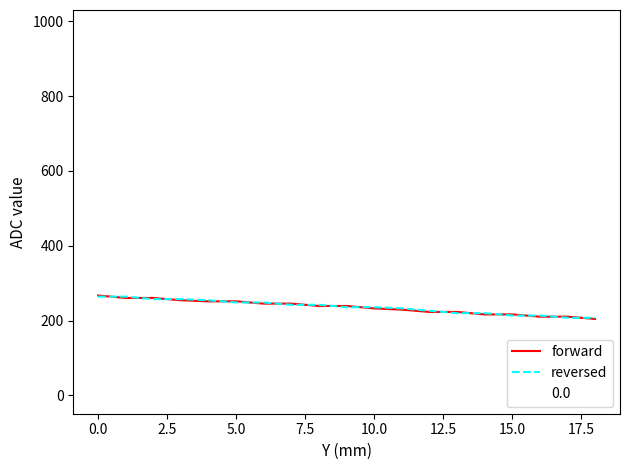

True or false: forward has a value of 267.0 at 0.0.

True